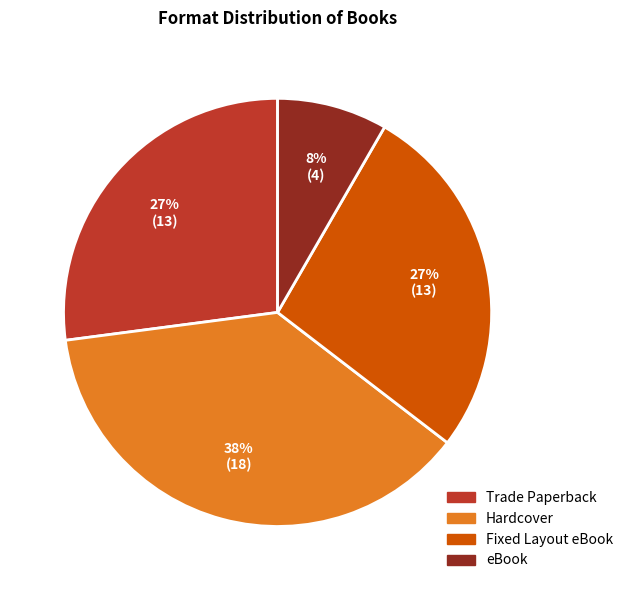

Combined, do Trade Paperback and Fixed Layout eBook account for over 50%?

Yes